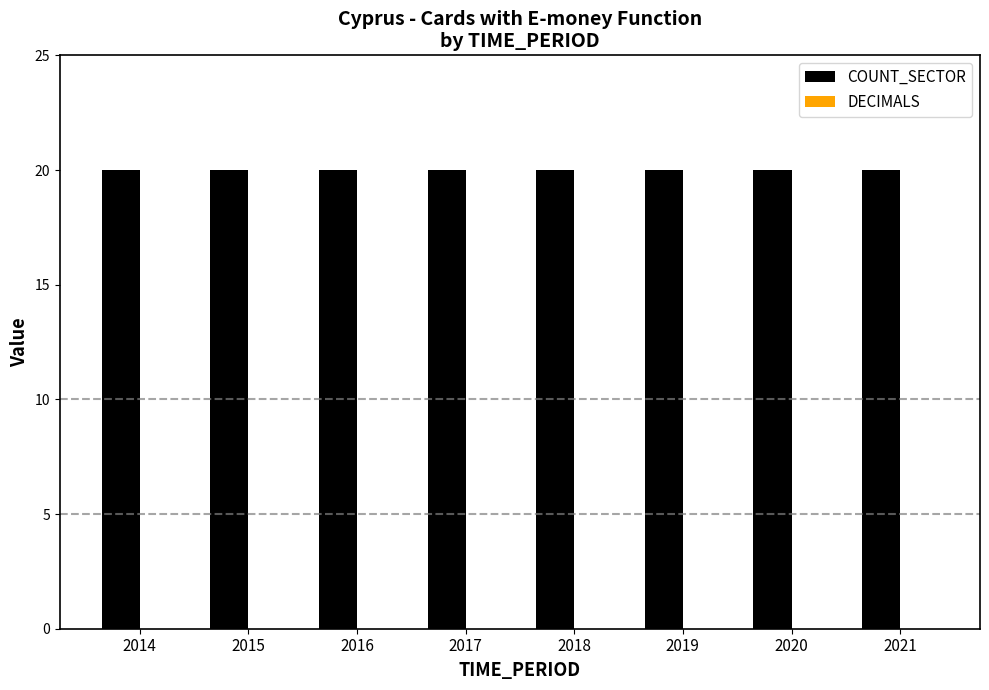

What is the total value across all series at 2021?

20